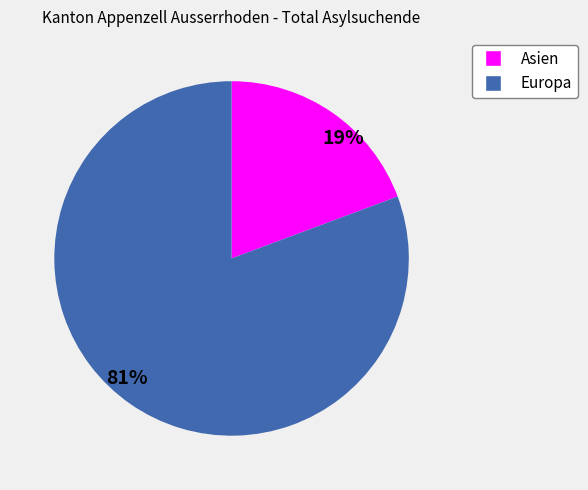

Between 81% and 19%, which is larger?

81%